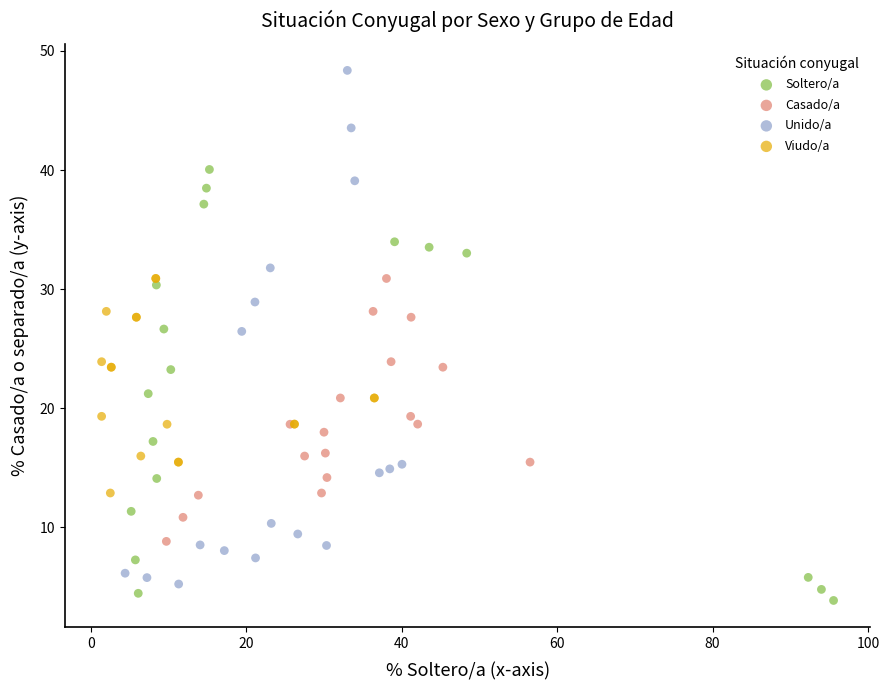

Which series has the largest Y range (max minus min)?

Unido/a